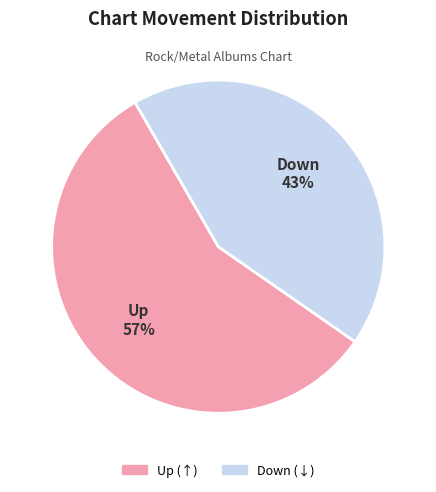

Rank the categories by value from highest to lowest.

Up, Down